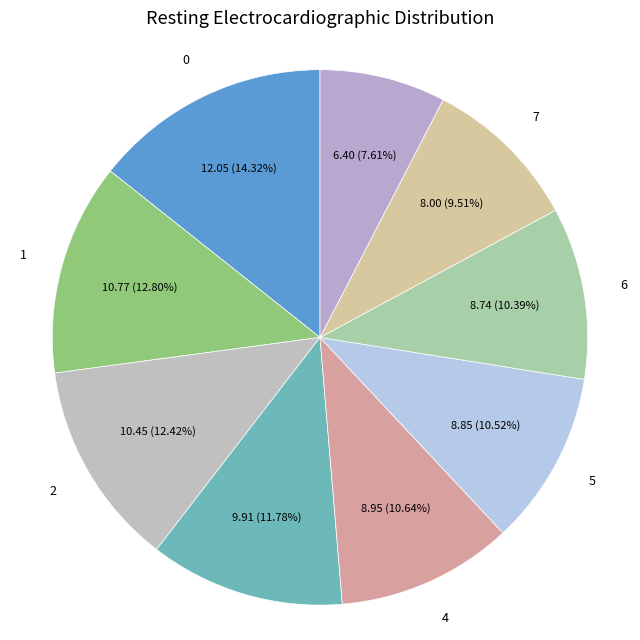

To the nearest percent, what is the average slice percentage?

11%